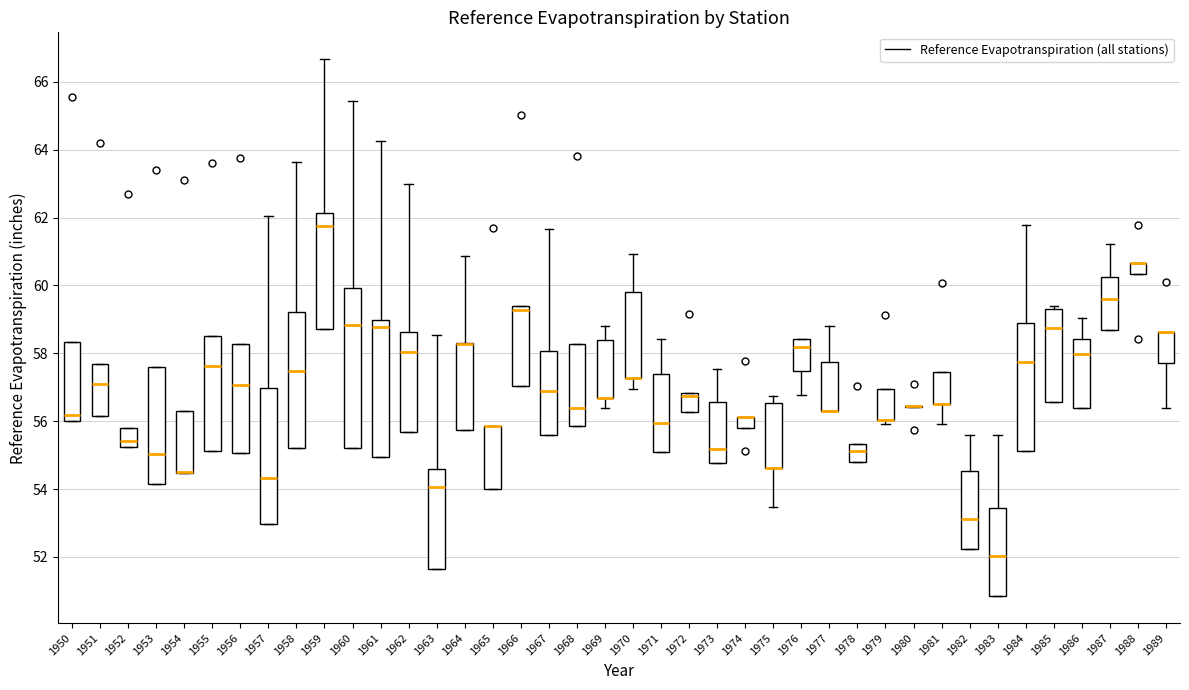

Reading left to right, read every box against the y-axis: the position of its median line, the range the box covers, and the ends of its whiskers. The values are not printed on the chart, so give them approximately, as read against the axis.

1950: median 56.2, box 56.0 to 58.4, whiskers 56.0 to 58.4
1951: median 57.0, box 56.2 to 57.6, whiskers 56.2 to 57.6
1952: median 55.4, box 55.2 to 55.8, whiskers 55.2 to 55.8
1953: median 55.0, box 54.2 to 57.6, whiskers 54.2 to 57.6
1954: median 54.6 (drawn on the box's lower edge), box 54.4 to 56.2, whiskers 54.4 to 56.2
1955: median 57.6, box 55.2 to 58.6, whiskers 55.2 to 58.6
1956: median 57.0, box 55.0 to 58.2, whiskers 55.0 to 58.2
1957: median 54.4, box 53.0 to 57.0, whiskers 53.0 to 62.0
1958: median 57.4, box 55.2 to 59.2, whiskers 55.2 to 63.6
1959: median 61.8, box 58.8 to 62.2, whiskers 58.8 to 66.6
1960: median 58.8, box 55.2 to 60.0, whiskers 55.2 to 65.4
1961: median 58.8, box 55.0 to 59.0, whiskers 55.0 to 64.2
1962: median 58.0, box 55.6 to 58.6, whiskers 55.6 to 63.0
1963: median 54.0, box 51.6 to 54.6, whiskers 51.6 to 58.6
1964: median 58.2 (drawn on the box's upper edge), box 55.8 to 58.4, whiskers 55.8 to 60.8
1965: median 55.8 (drawn on the box's upper edge), box 54.0 to 55.8, whiskers 54.0 to 55.8
1966: median 59.2, box 57.0 to 59.4, whiskers 57.0 to 59.4
1967: median 57.0, box 55.6 to 58.0, whiskers 55.6 to 61.6
1968: median 56.4, box 55.8 to 58.2, whiskers 55.8 to 58.2
1969: median 56.6 (drawn on the box's lower edge), box 56.6 to 58.4, whiskers 56.4 to 58.8
1970: median 57.2 (drawn on the box's lower edge), box 57.2 to 59.8, whiskers 57.0 to 61.0
1971: median 56.0, box 55.0 to 57.4, whiskers 55.0 to 58.4
1972: median 56.8 (just below the box's upper edge), box 56.2 to 56.8, whiskers 56.2 to 56.8
1973: median 55.2, box 54.8 to 56.6, whiskers 54.8 to 57.6
1974: median 56.2 (drawn on the box's upper edge), box 55.8 to 56.2, whiskers 55.8 to 56.2
1975: median 54.6 (drawn on the box's lower edge), box 54.6 to 56.6, whiskers 53.4 to 56.8
1976: median 58.2, box 57.4 to 58.4, whiskers 56.8 to 58.4
1977: median 56.4 (drawn on the box's lower edge), box 56.4 to 57.8, whiskers 56.4 to 58.8
1978: median 55.2, box 54.8 to 55.4, whiskers 54.8 to 55.4
1979: median 56.0 (drawn on the box's lower edge), box 56.0 to 57.0, whiskers 56.0 (just below the box's lower edge) to 57.0
1980: box collapsed to a line at 56.4, whiskers 56.4 to 56.4
1981: median 56.6 (drawn on the box's lower edge), box 56.6 to 57.4, whiskers 56.0 to 57.4
1982: median 53.2, box 52.2 to 54.6, whiskers 52.2 to 55.6
1983: median 52.0, box 50.8 to 53.4, whiskers 50.8 to 55.6
1984: median 57.8, box 55.2 to 59.0, whiskers 55.2 to 61.8
1985: median 58.8, box 56.6 to 59.4, whiskers 56.6 to 59.4 (just above the box's upper edge)
1986: median 58.0, box 56.4 to 58.4, whiskers 56.4 to 59.0
1987: median 59.6, box 58.6 to 60.2, whiskers 58.6 to 61.2
1988: median 60.6 (drawn on the box's upper edge), box 60.4 to 60.6, whiskers 60.4 to 60.6
1989: median 58.6 (drawn on the box's upper edge), box 57.8 to 58.6, whiskers 56.4 to 58.6